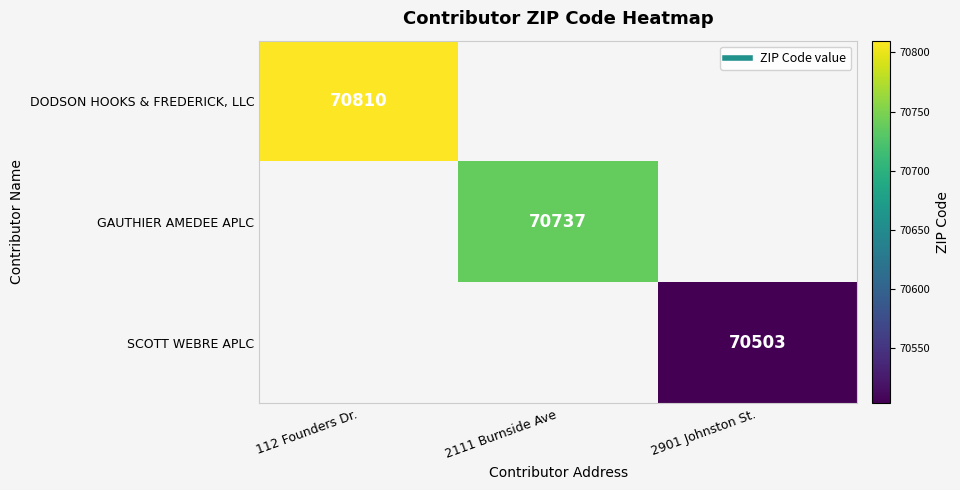

True or false: SCOTT WEBRE APLC has a value of 34140 at 2901 Johnston St..

False